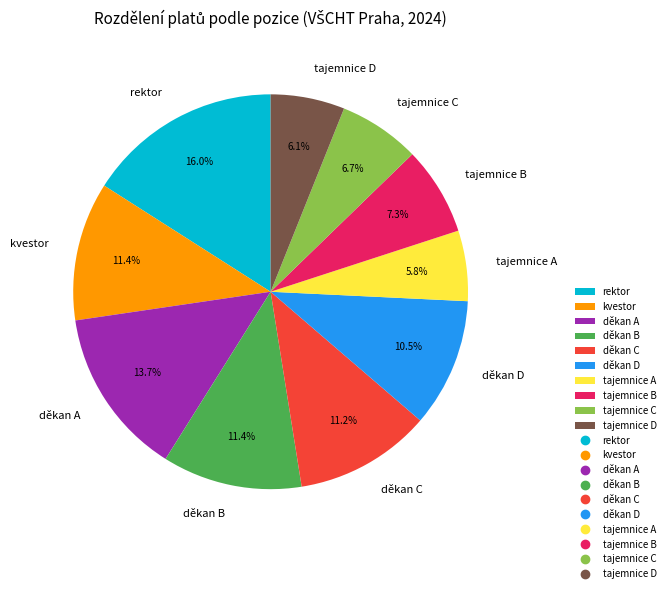

Is the sum of tajemnice C and děkan B greater than half?

No